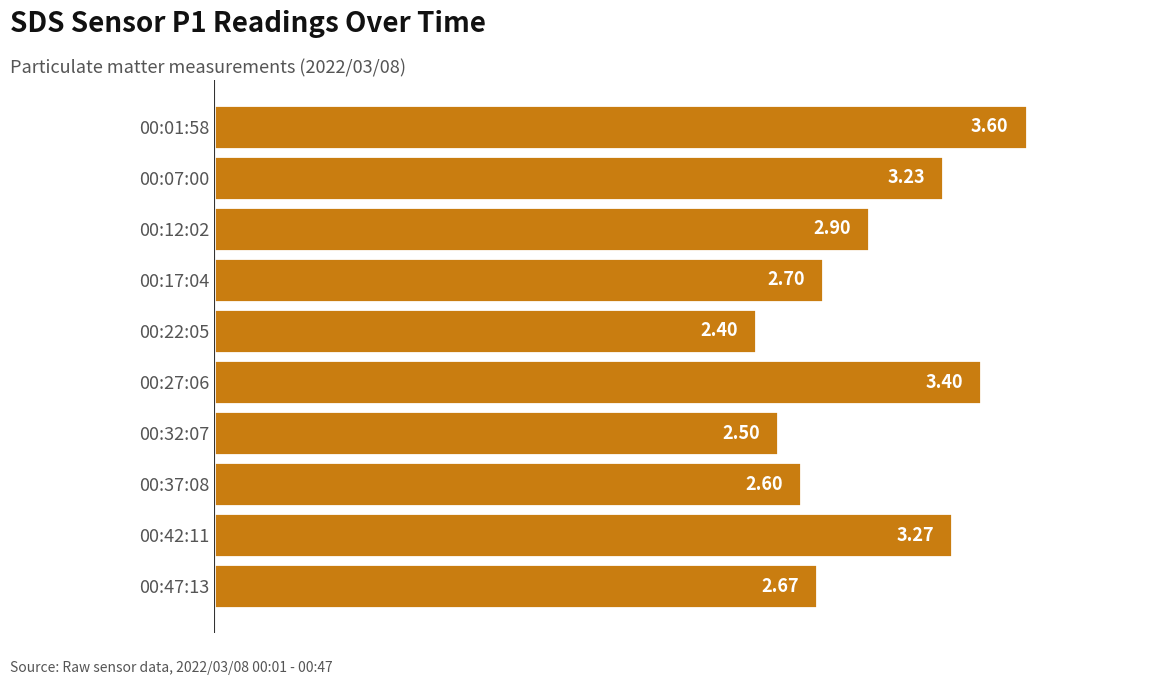

What is the difference between the second highest and second lowest values?

0.9